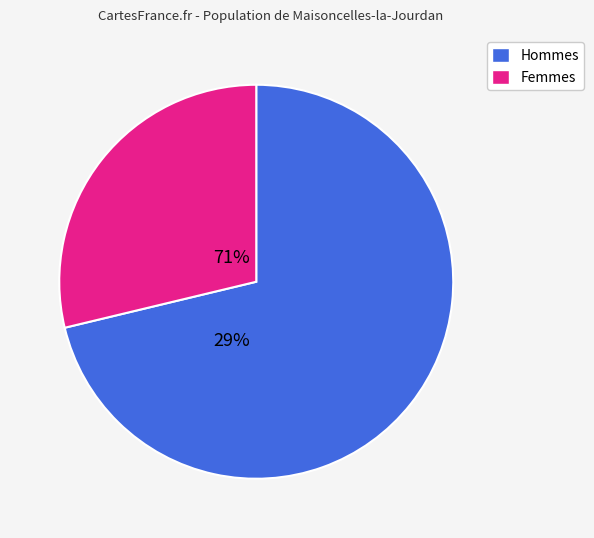

Is there a majority slice in this chart?

Yes